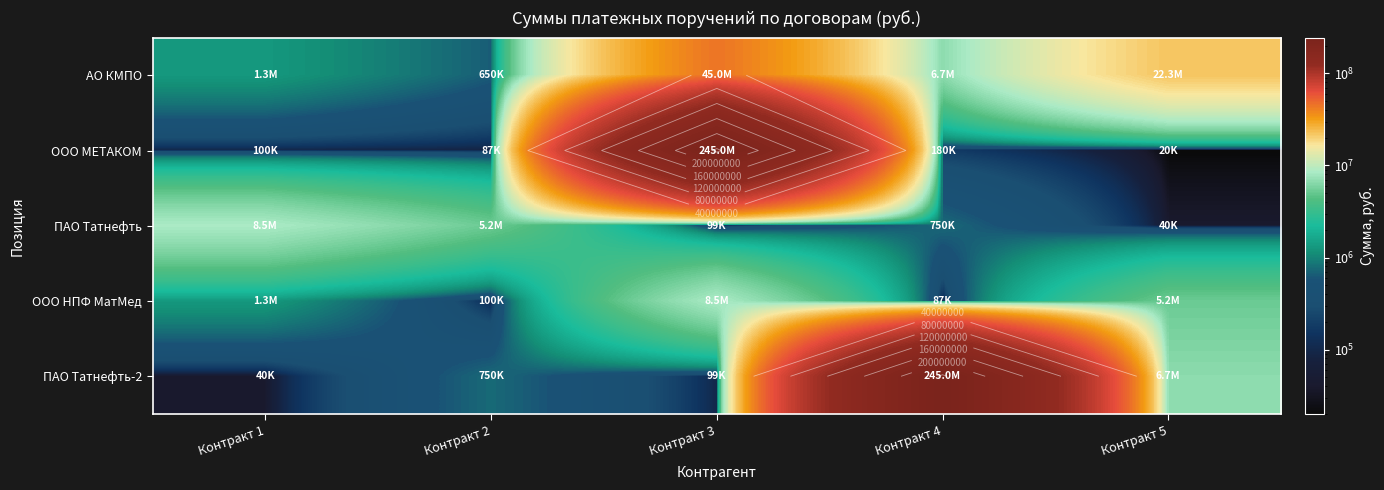

What value does the ООО МЕТАКОМ series have at Контракт 4?

180000.0